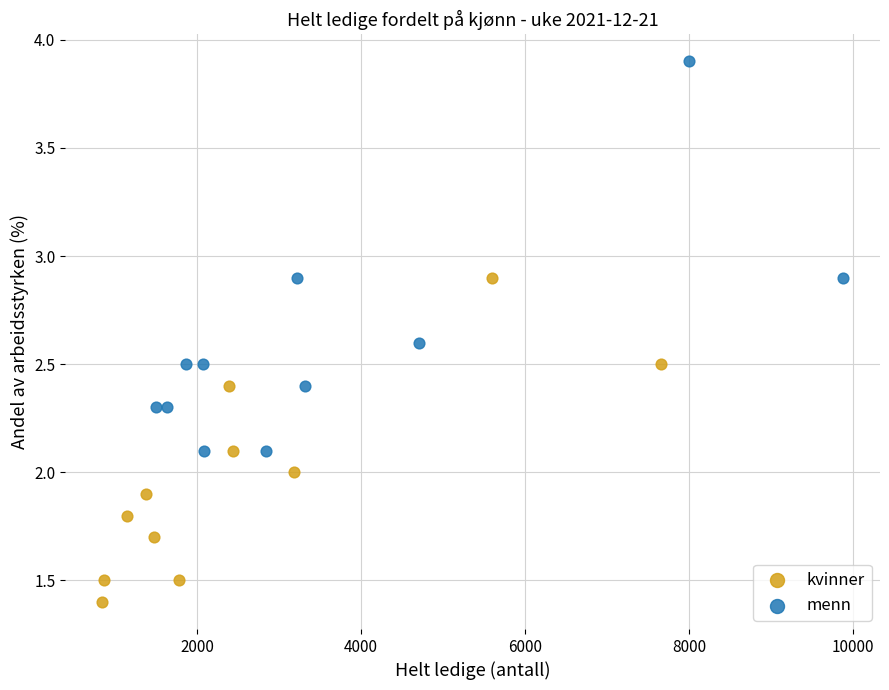

Which series reaches the maximum Y coordinate?

menn